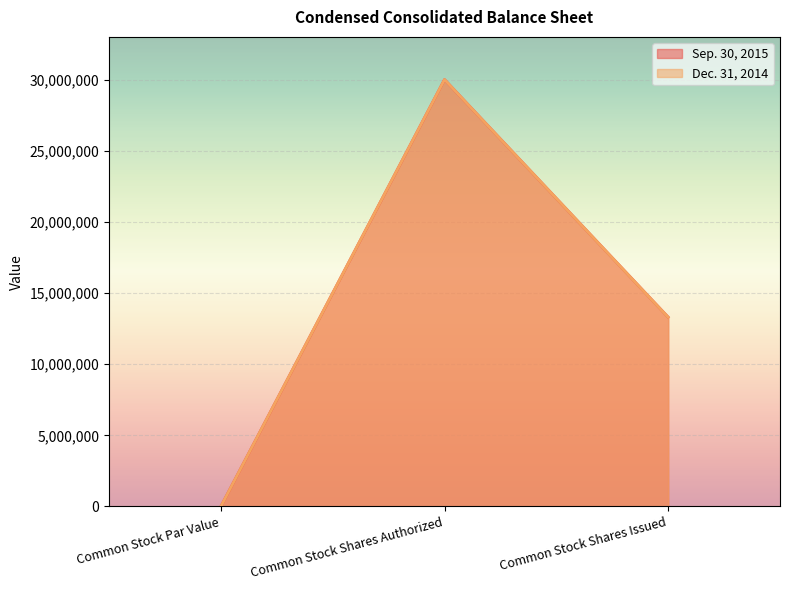

List the labels in order of Sep. 30, 2015 value, smallest first.

Common Stock Par Value, Common Stock Shares Issued, Common Stock Shares Authorized